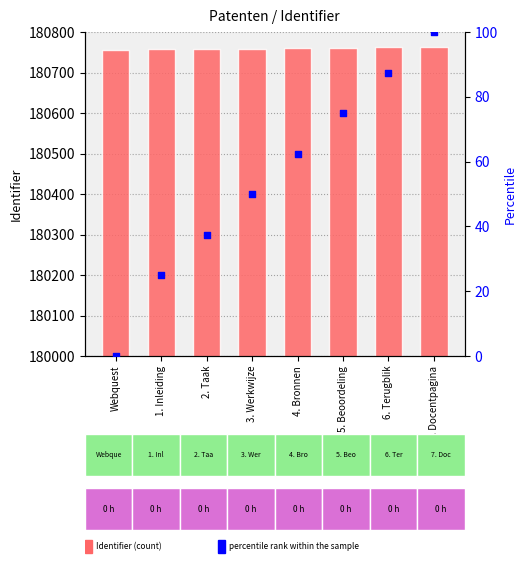

Is the value of Identifier at 6. Terugblik greater than the value of percentile rank within the sample at 4. Bronnen?

Yes